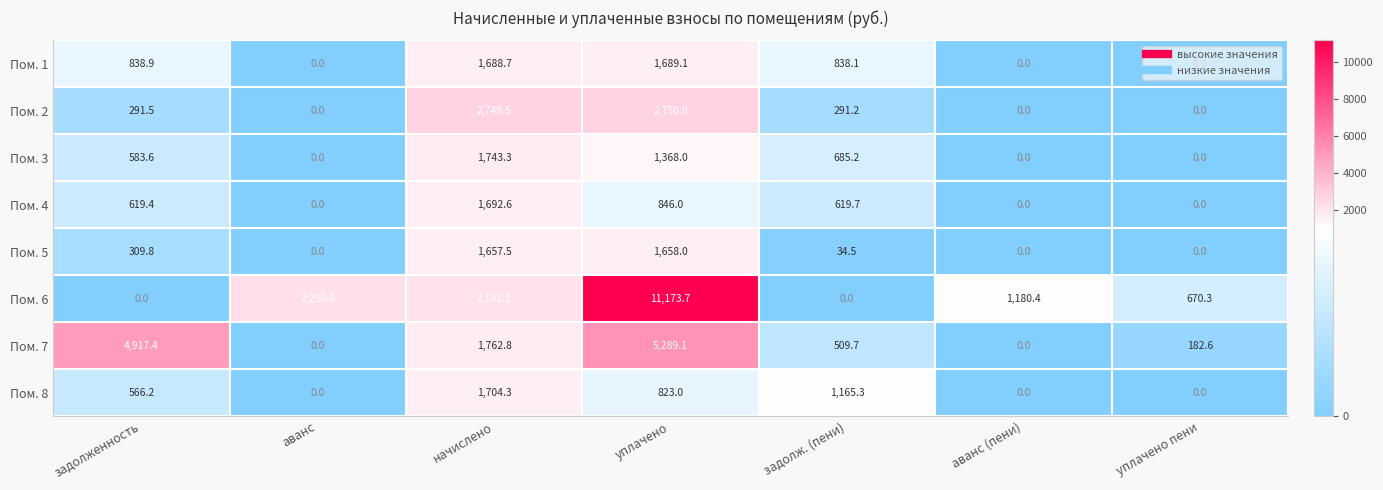

True or false: Пом. 5 has a value of -1032.9 at уплачено пени.

False